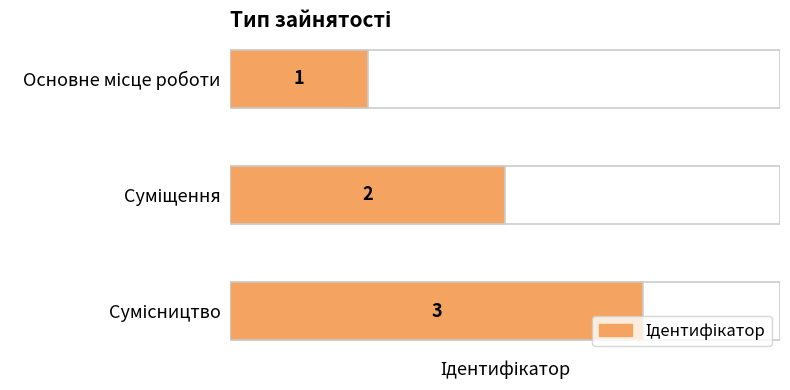

True or false: the data shows 2 at Суміщення.

True